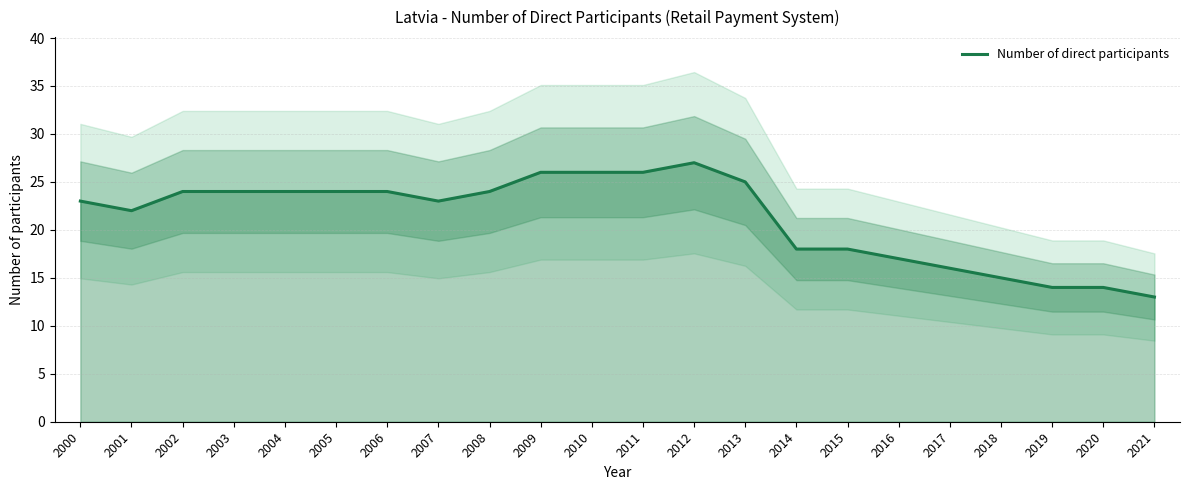

What is the greatest value displayed?

27